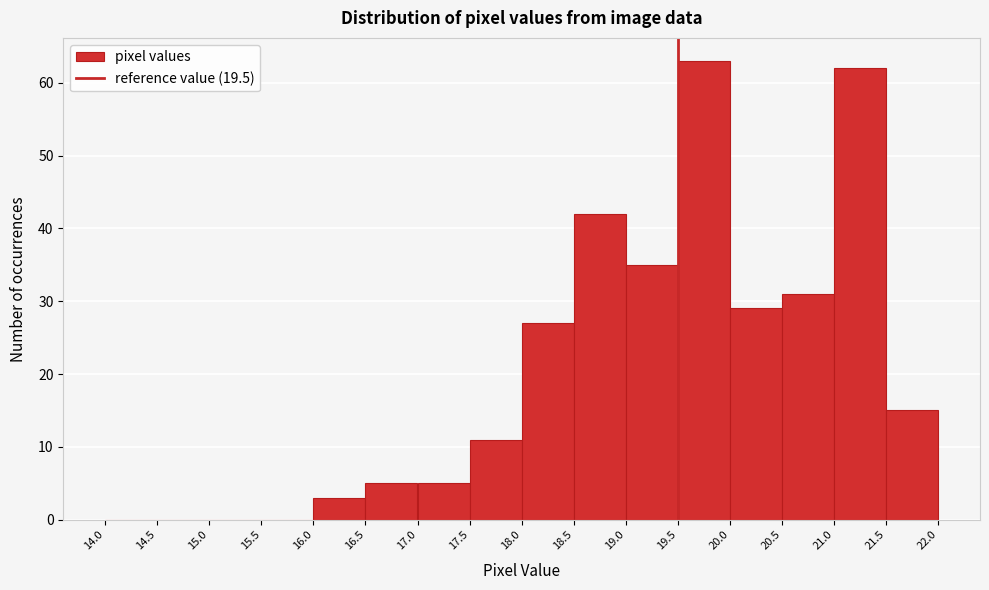

Reading left to right, transcribe this chart: for each bar, give the range it covers on the x-axis and its height. The values are not printed on the chart, so give them approximately, as read against the axis.

14.0 to 14.5: 0
14.5 to 15.0: 0
15.0 to 15.5: 0
15.5 to 16.0: 0
16.0 to 16.5: 3
16.5 to 17.0: 5
17.0 to 17.5: 5
17.5 to 18.0: 11
18.0 to 18.5: 27
18.5 to 19.0: 42
19.0 to 19.5: 35
19.5 to 20.0: 63
20.0 to 20.5: 29
20.5 to 21.0: 31
21.0 to 21.5: 62
21.5 to 22.0: 15